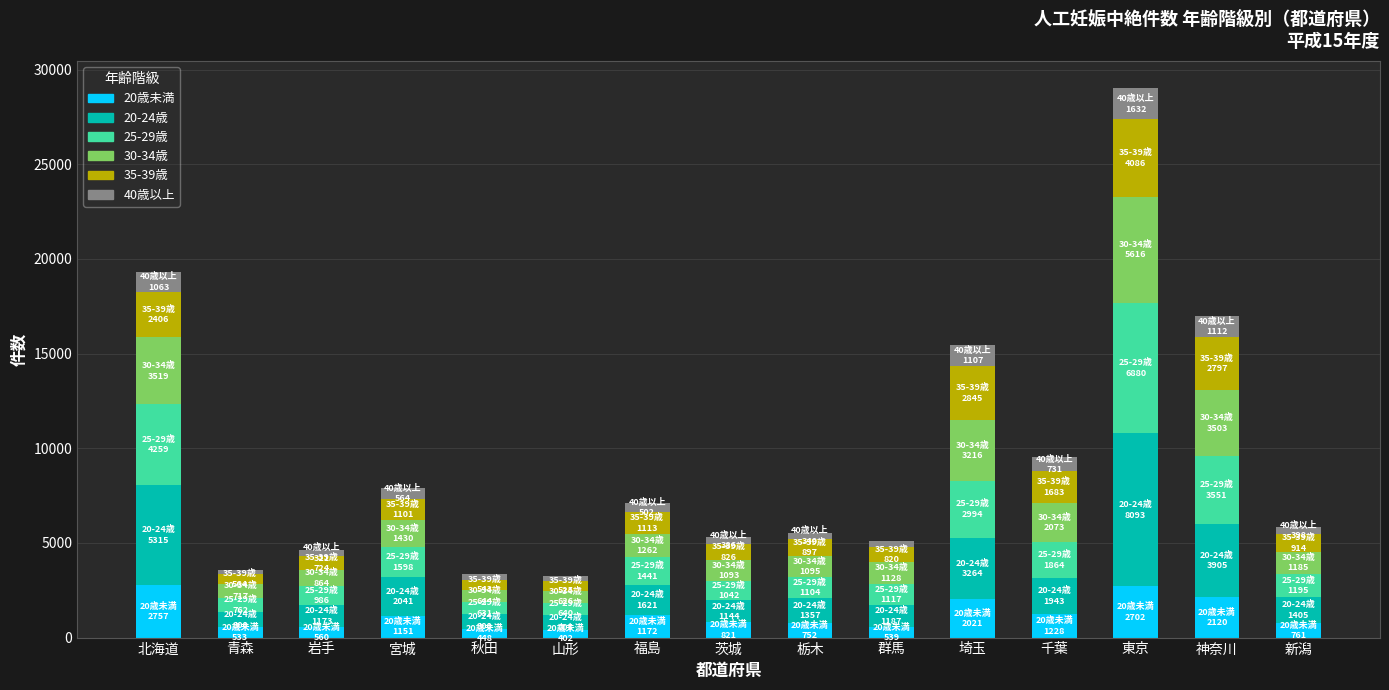

How many categories are shown in the chart?

15